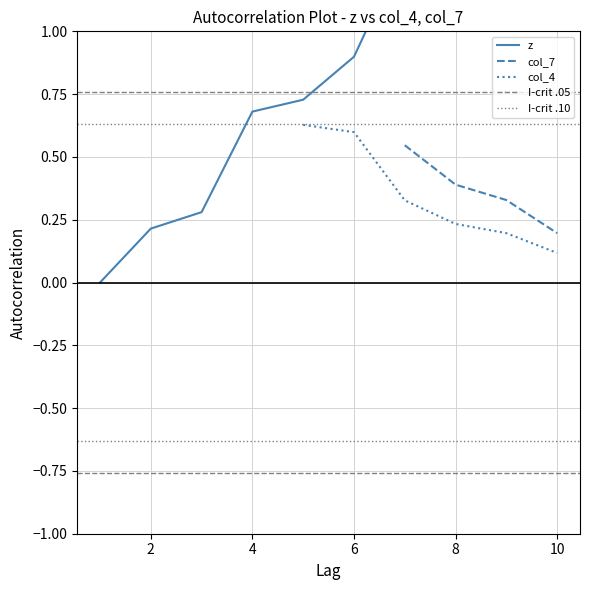

True or false: there are more than 0 points higher than both neighbors.

False